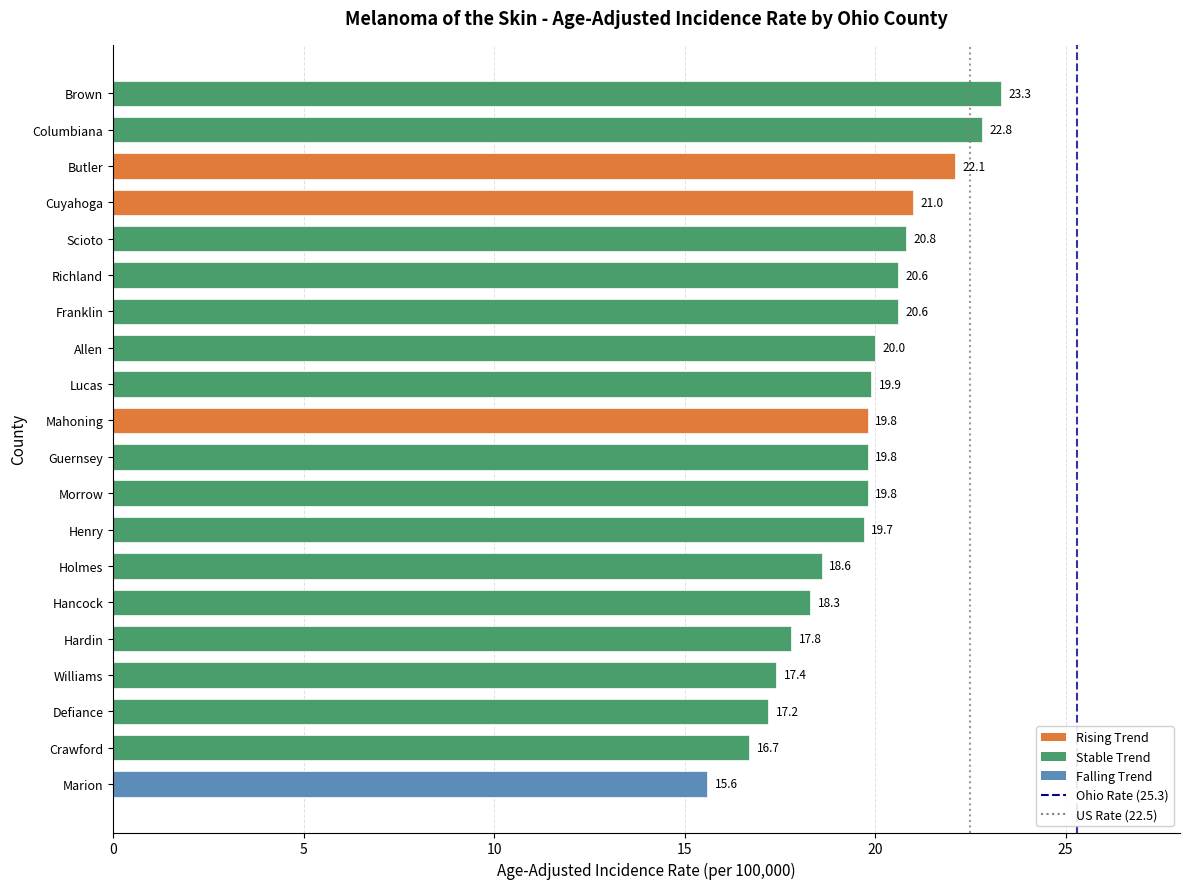

Between Crawford and Guernsey, which is larger?

Guernsey